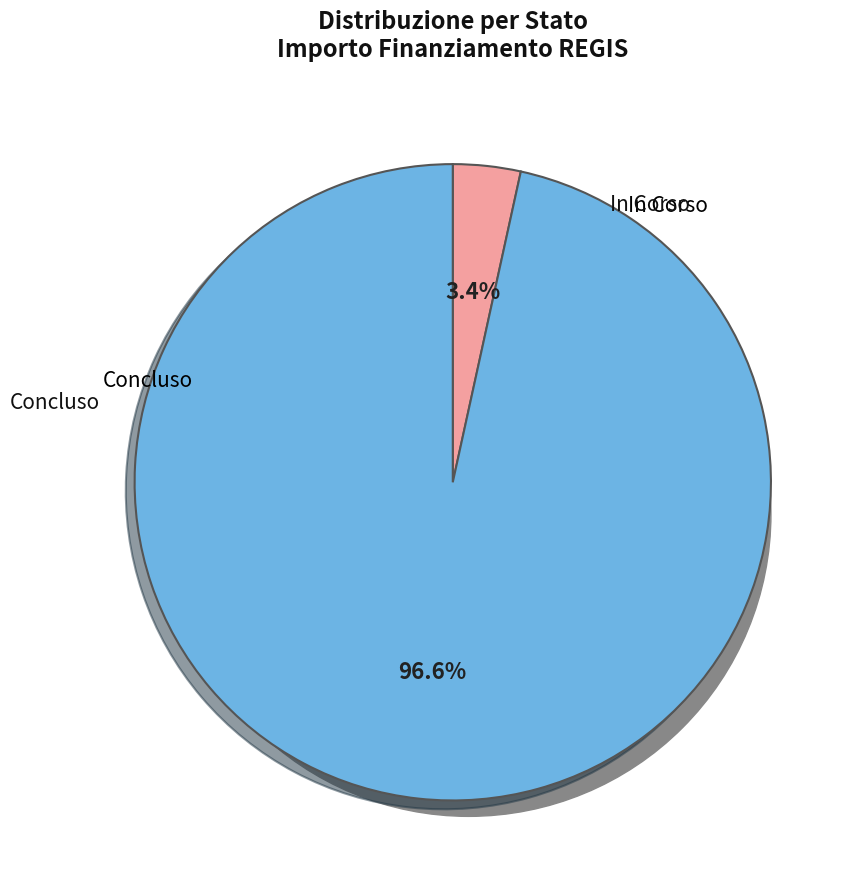

Is there any slice that represents more than half of the pie?

Yes